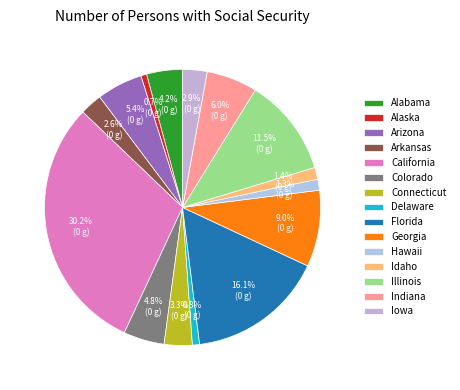

What is the total percentage of Georgia and Iowa?

11.8%